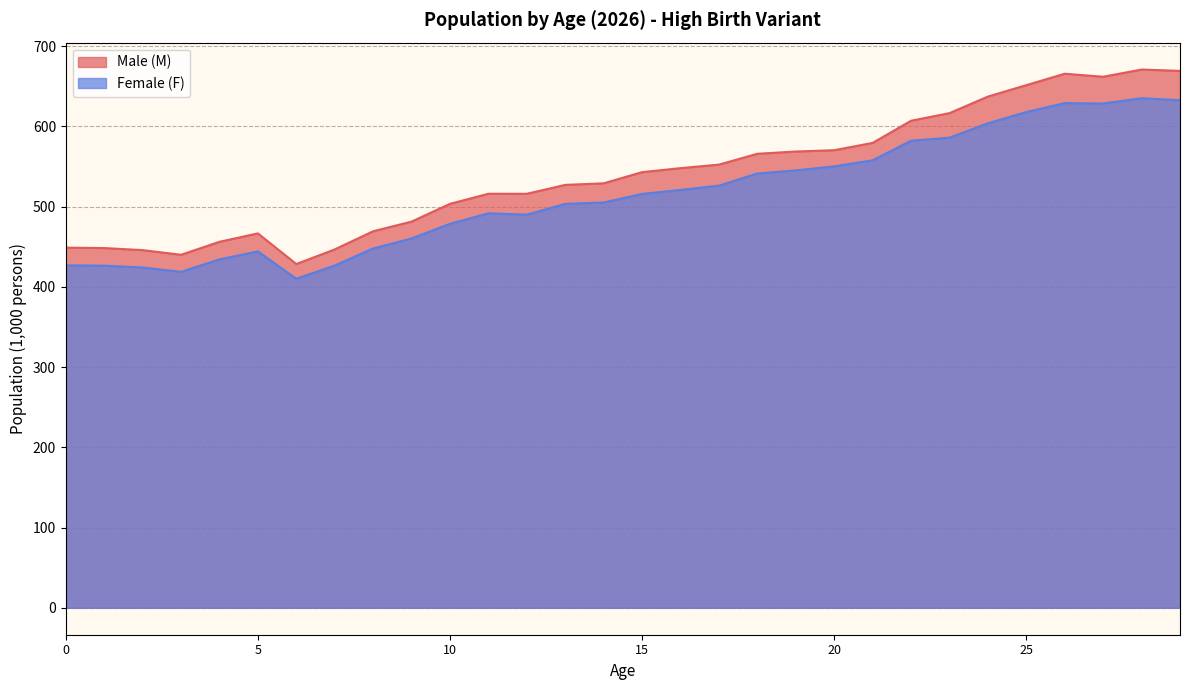

Reading left to right, what are all the values shown in this chart?

Male (M): 448.8	448.3	445.7	439.9	456.0	466.5	428.4	446.6	469.2	481.2	503.3	515.9	515.9	527.0	528.9	542.8	547.8	552.2	565.7	568.5	570.2	579.3	606.9	616.4	637.0	651.3	665.5	661.7	670.7	669.0
Female (F): 426.7	426.3	424.0	418.6	434.1	444.2	410.0	426.5	447.7	460.2	478.5	491.6	489.9	503.4	505.0	515.7	520.7	526.0	541.2	545.0	550.1	557.6	582.0	585.8	603.7	617.7	628.9	628.4	634.9	632.5